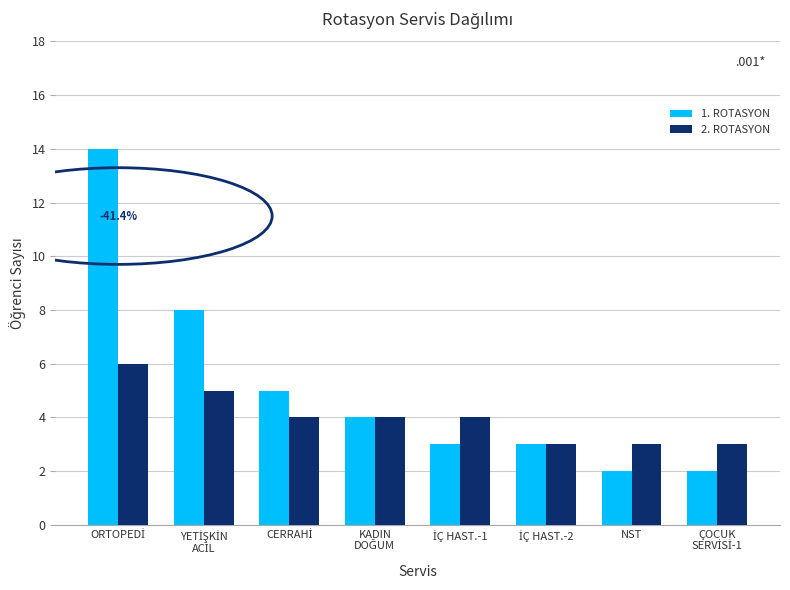

What is the sum of all 1. ROTASYON values?

41